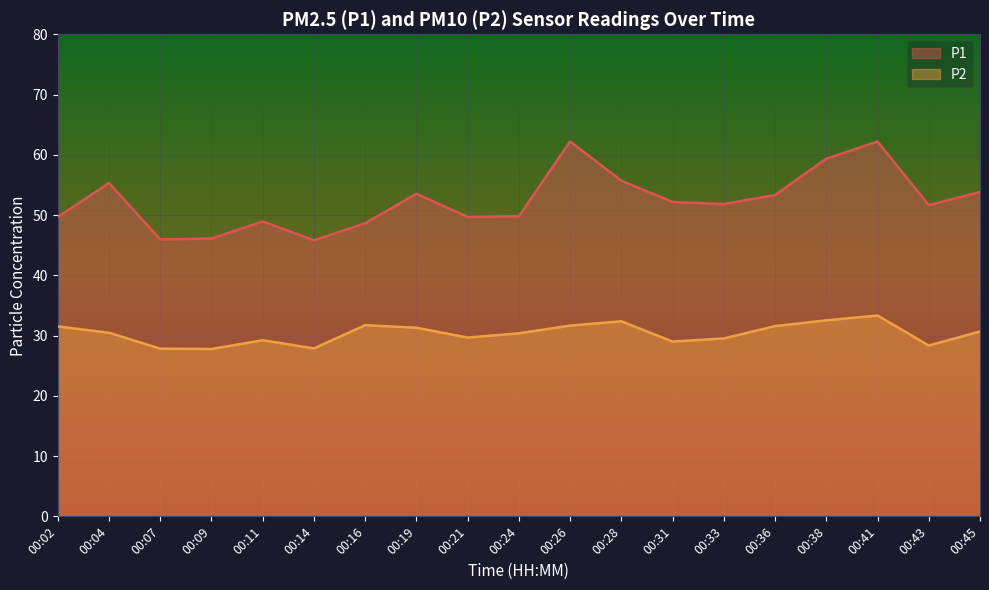

How many series are shown in this chart?

2